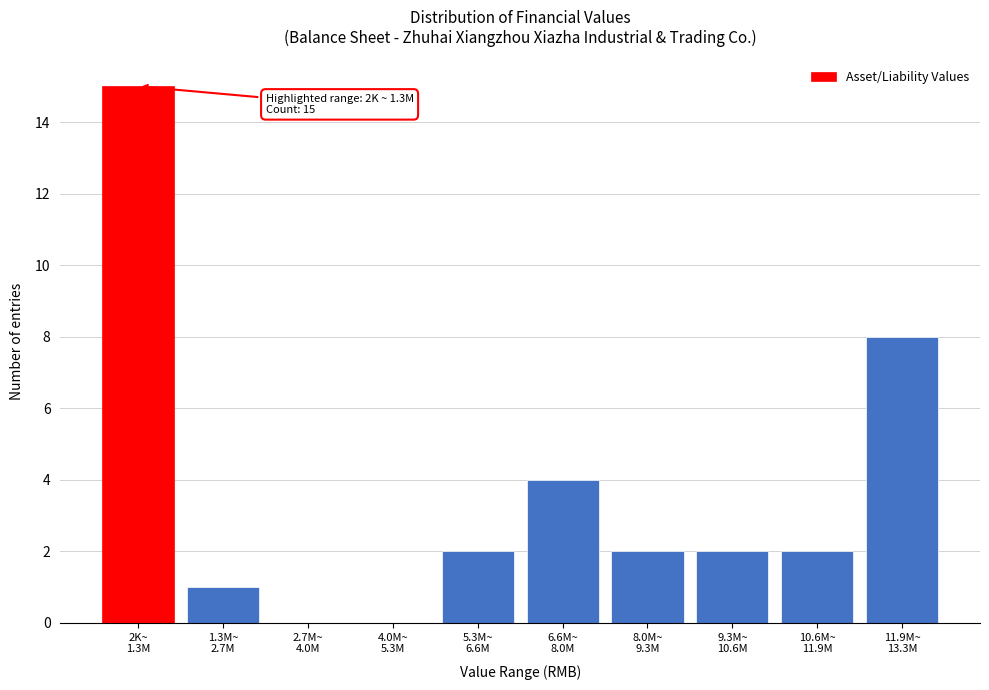

What is the greatest value displayed?

15